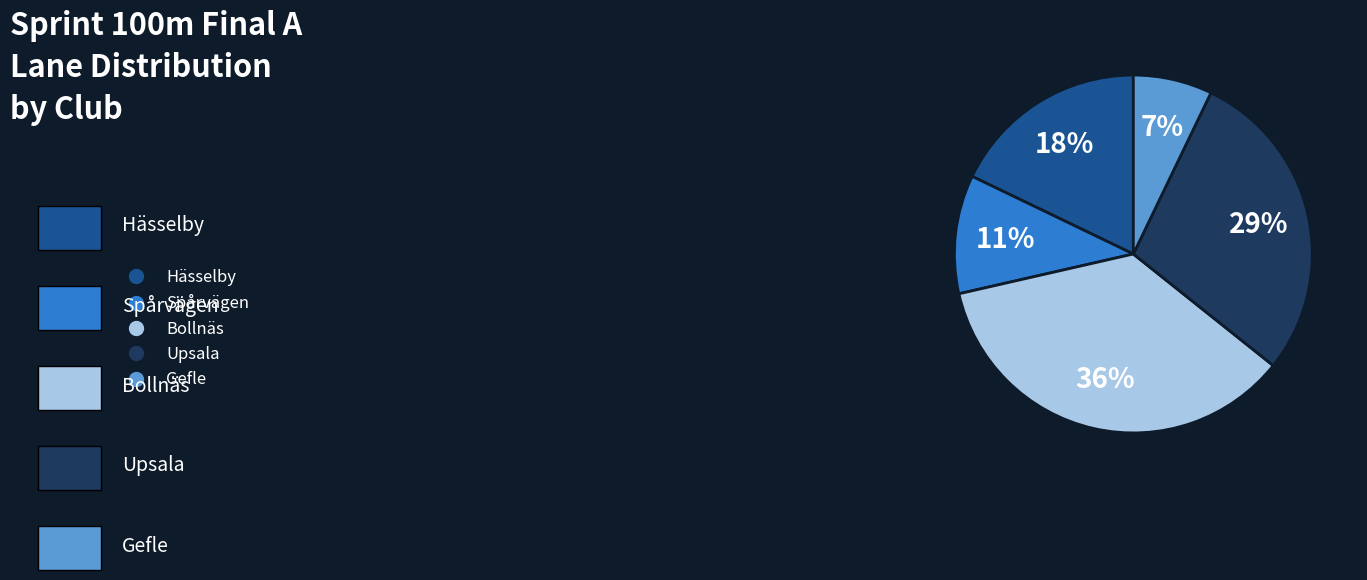

Is there a majority slice in this chart?

No